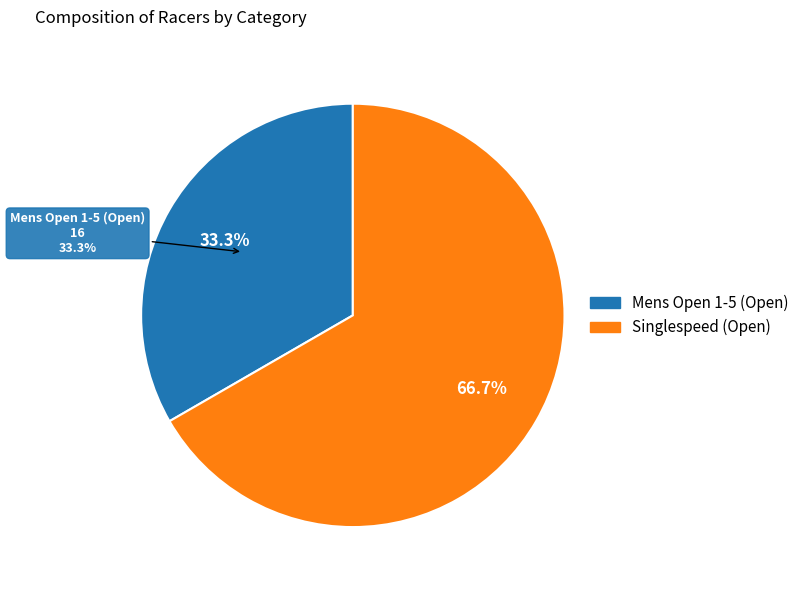

Which slice is the largest?

Singlespeed (Open)